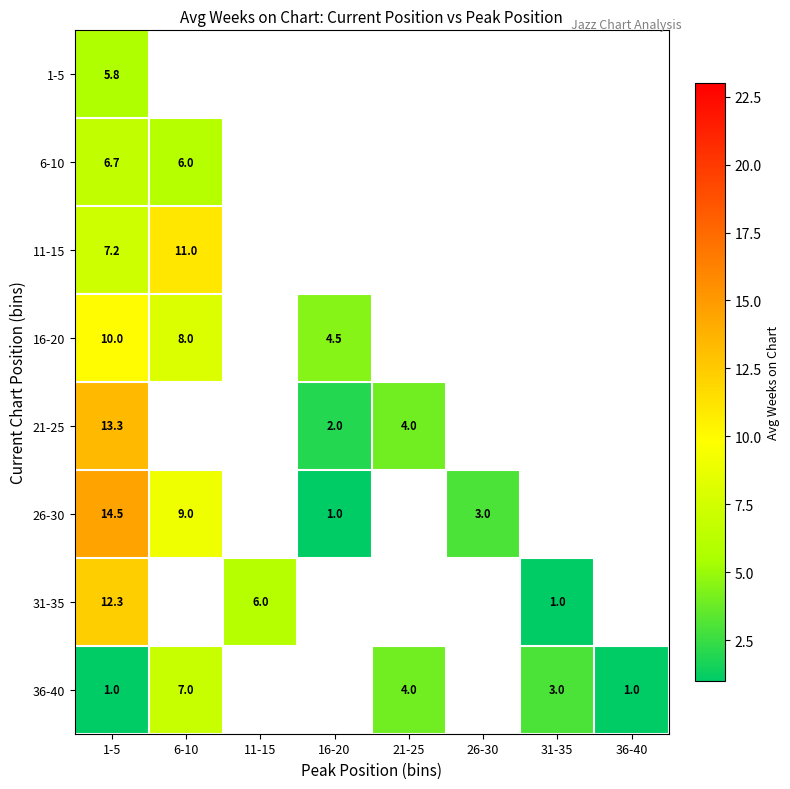

The 36-40 series shows 1.0 at 36-40. True or false?

True